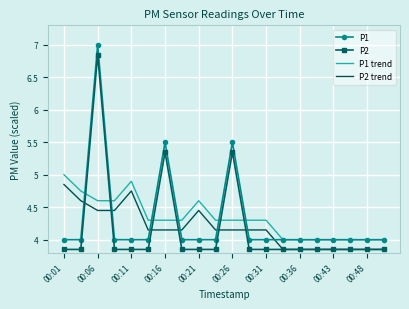

True or false: P1 has more than 0 interior local peaks.

True